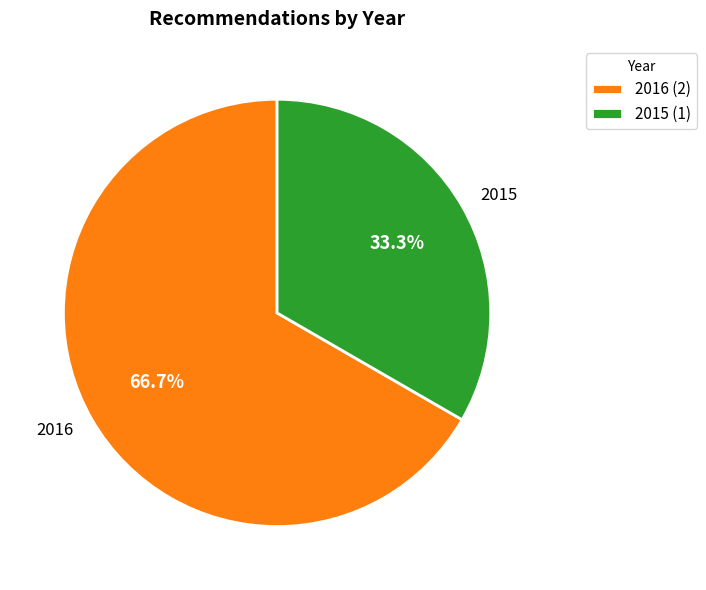

Approximately how many times larger is the value at 2015 compared to 2016?

0.5